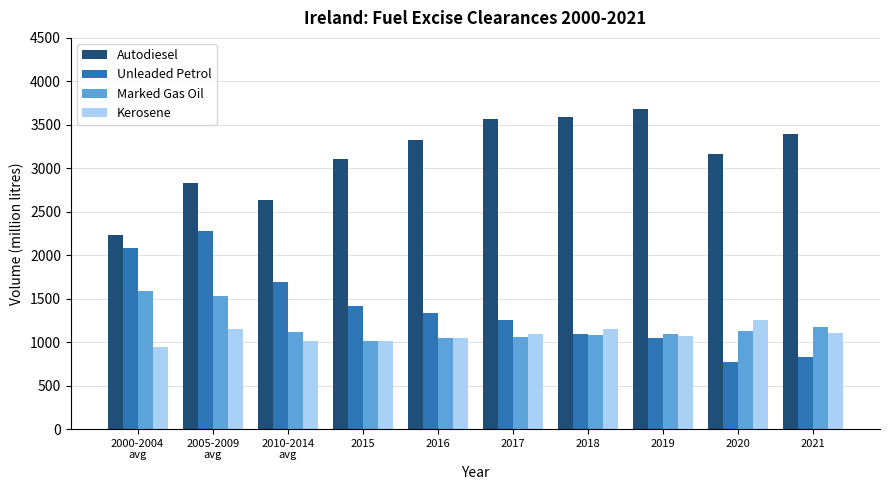

True or false: Kerosene has a value of 657.1 at 2005-2009
avg.

False